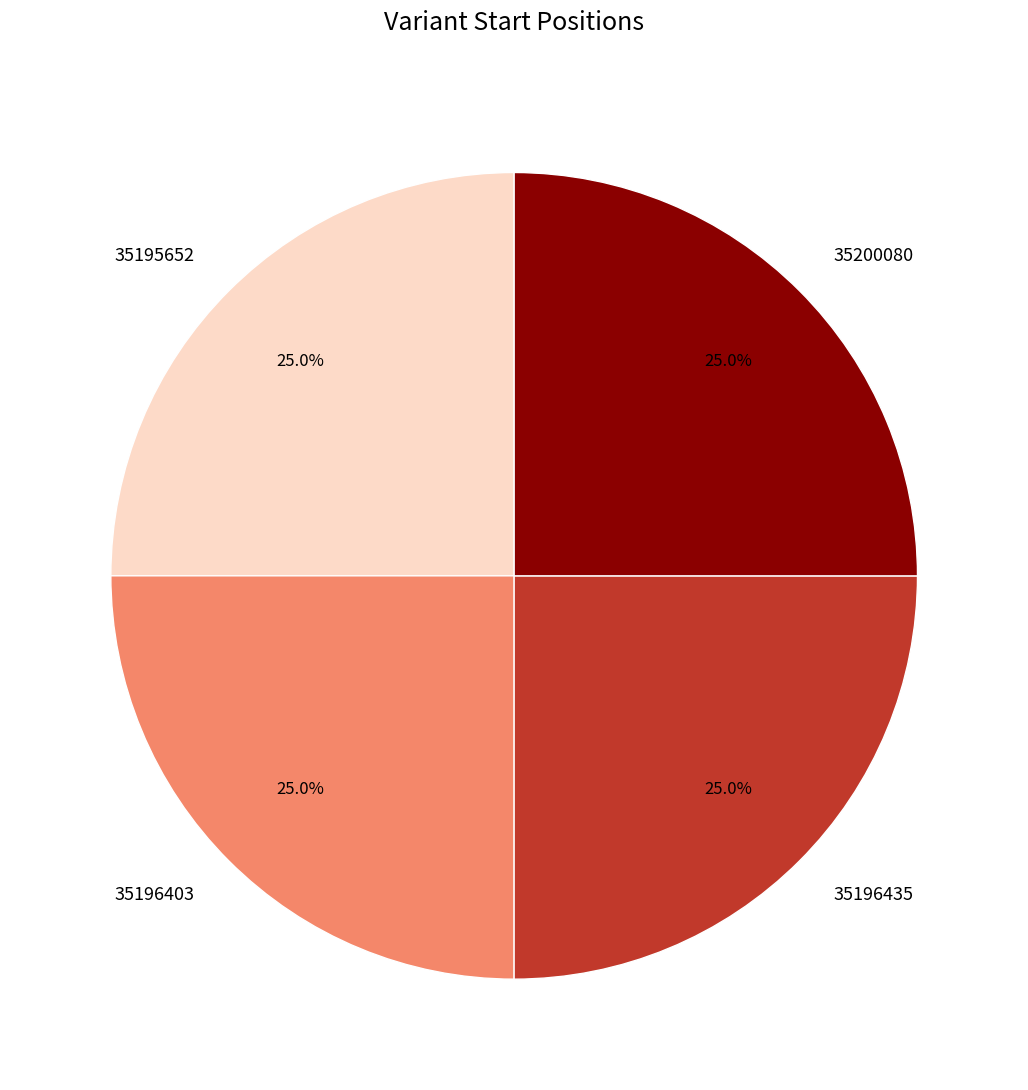

How many slices are in this pie chart?

4